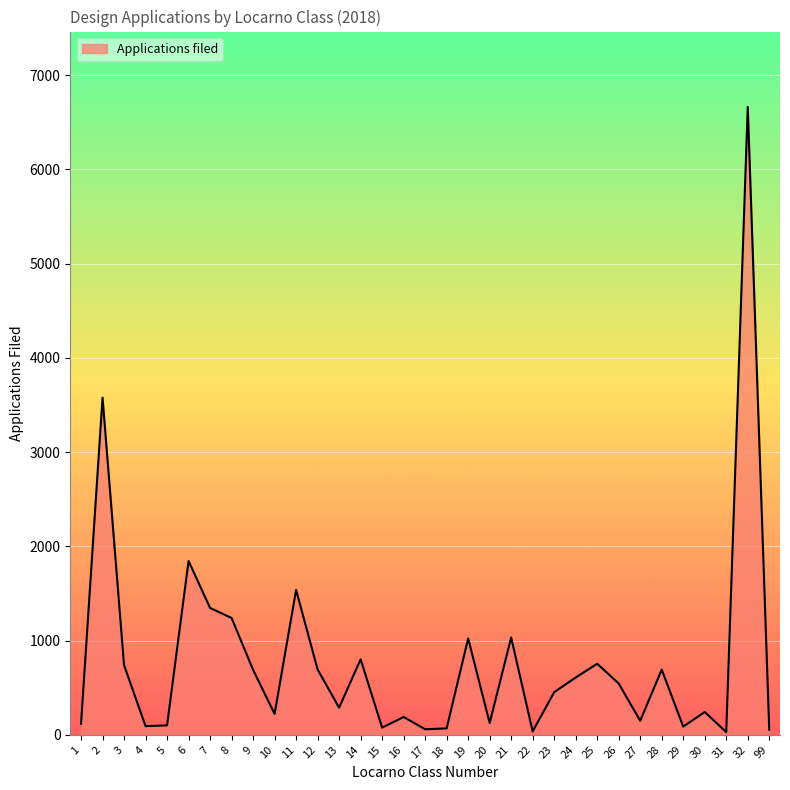

How many distinct data groups are displayed?

1